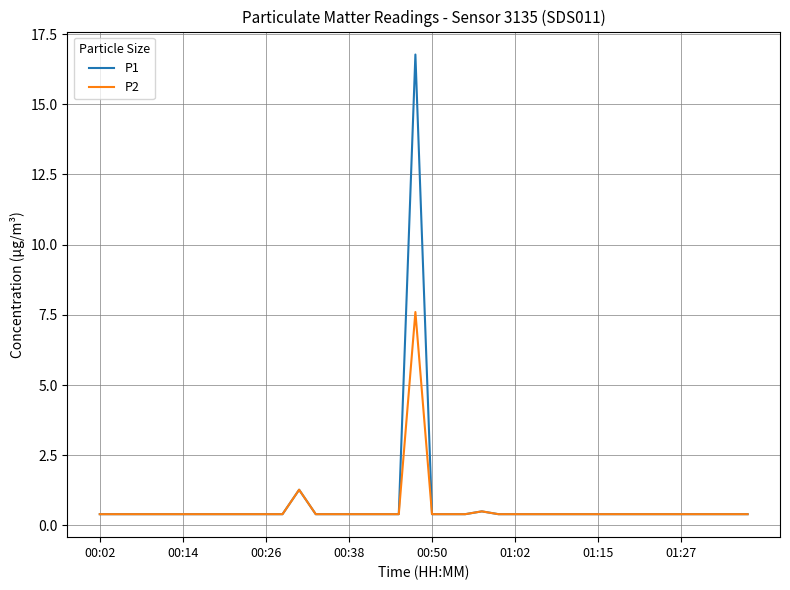

Does the chart display data point markers on the line(s)?

No